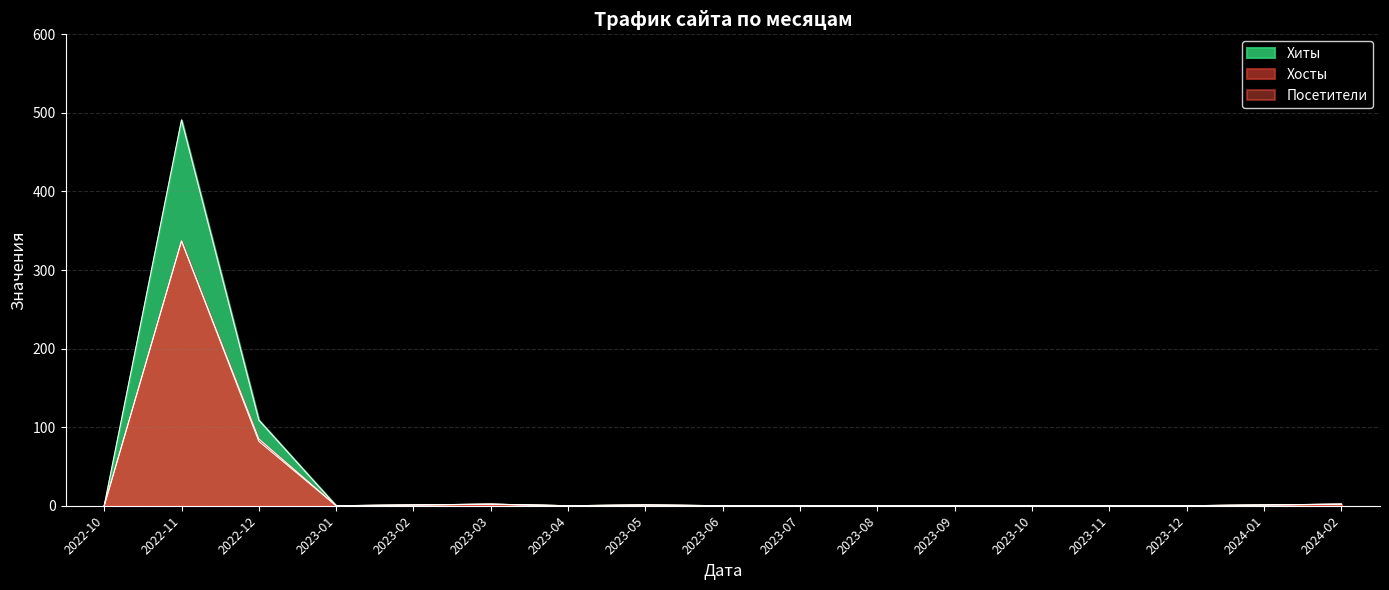

Which series has the largest range (max minus min)?

Хиты